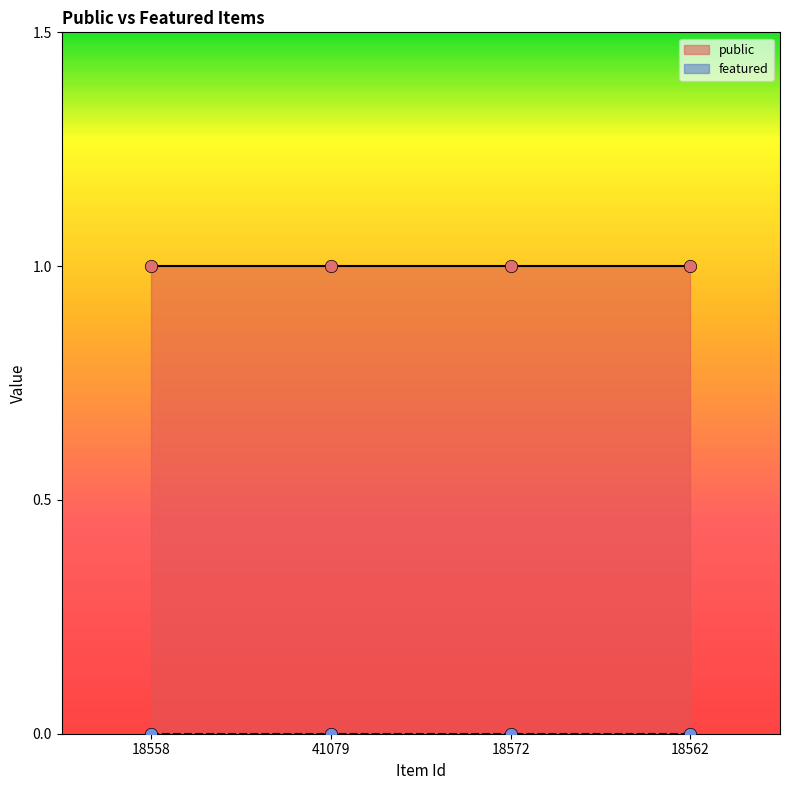

Which series reaches the minimum Y coordinate?

featured